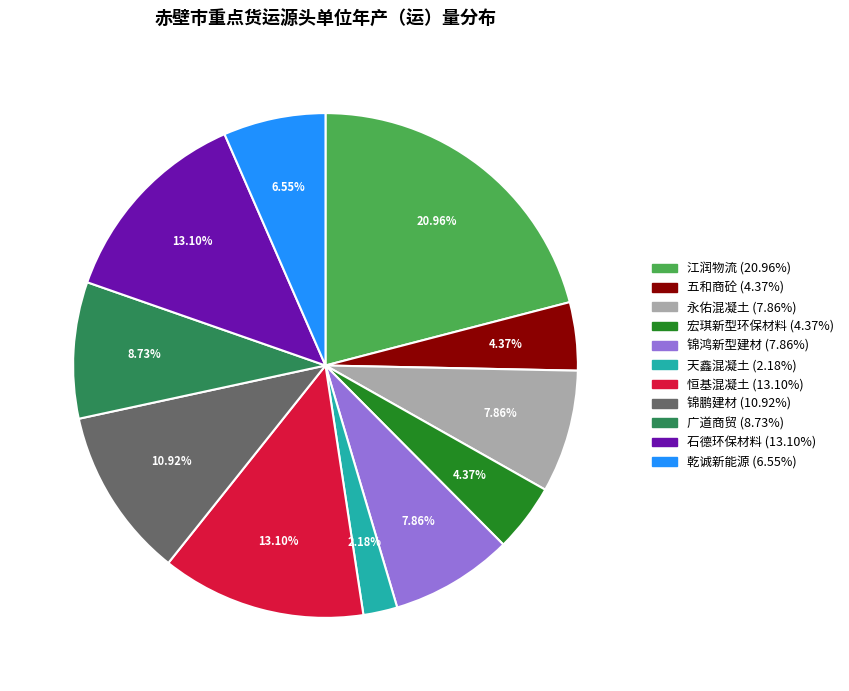

Is there any slice that represents more than half of the pie?

No